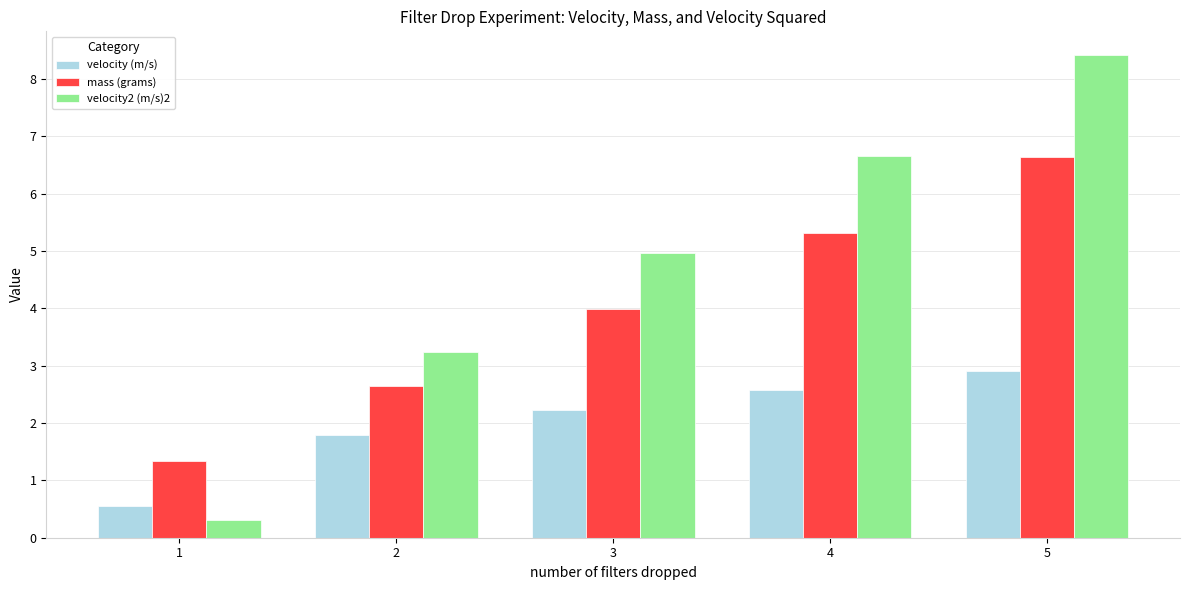

Rank the categories by mass (grams) value from highest to lowest.

5, 4, 3, 2, 1